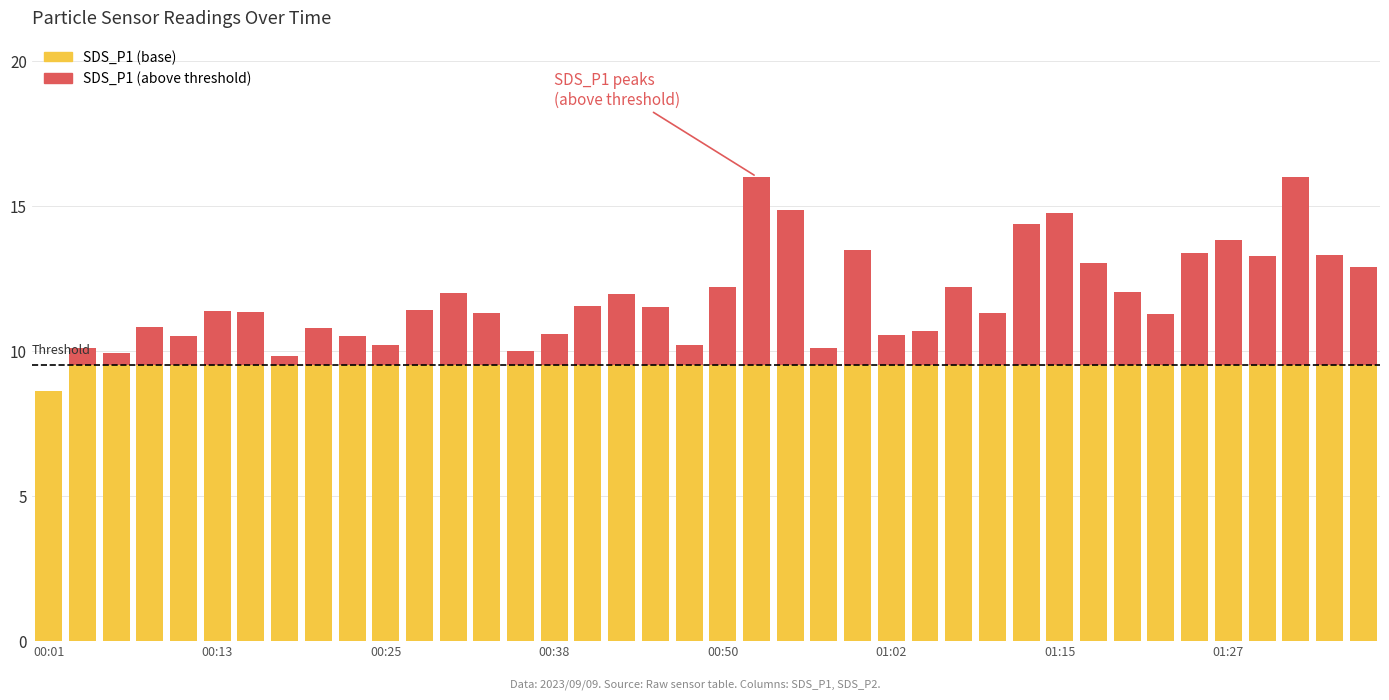

At which category is the sum across all series the highest?

21